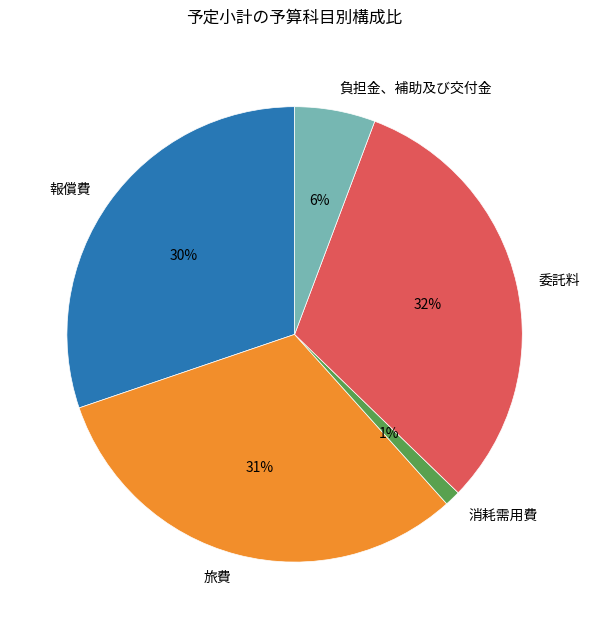

True or false: 委託料 accounts for 45% of the total.

False